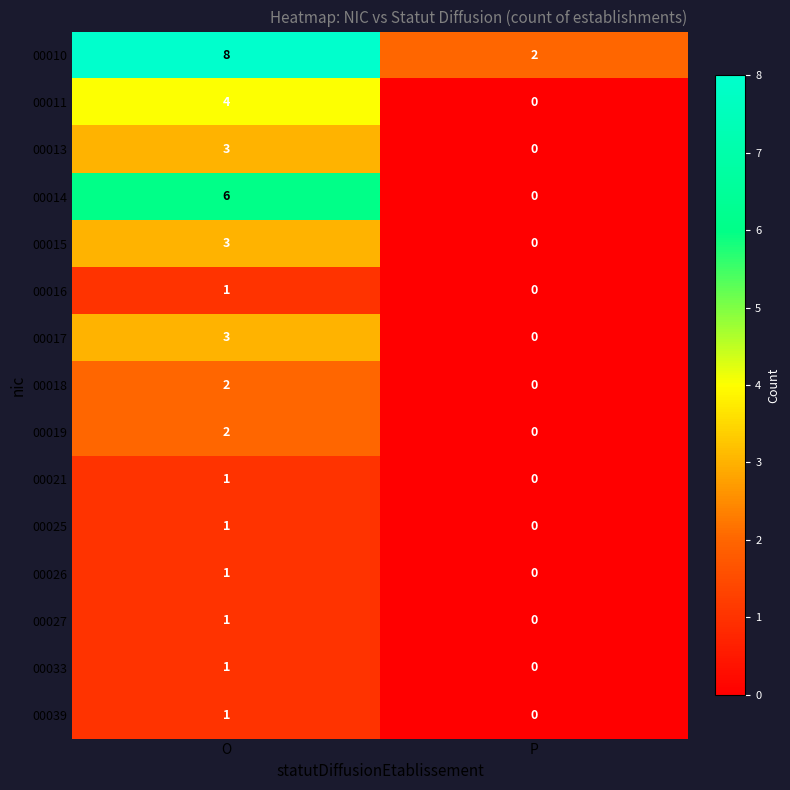

What is the spread (max minus min) of values at O?

7